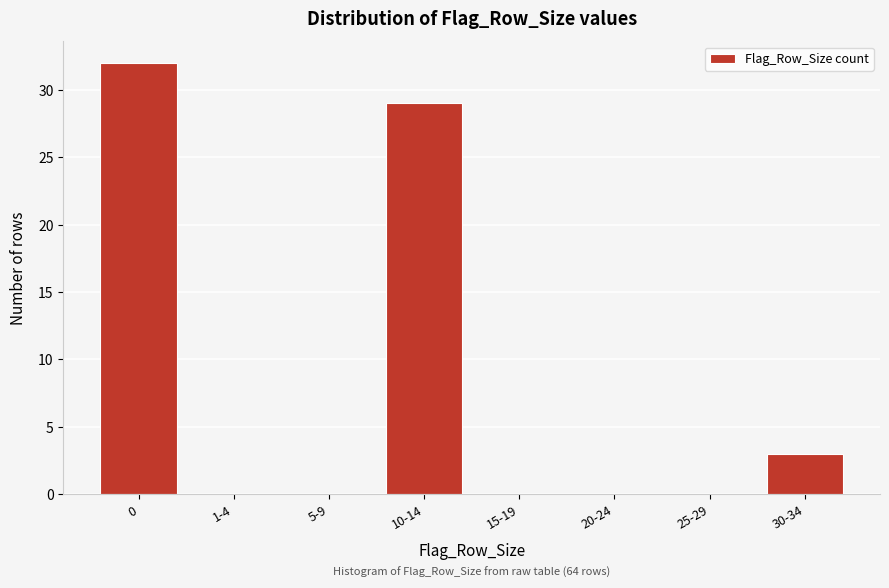

Reading right to left, extract all data points from this chart.

30-34=3	25-29=0	20-24=0	15-19=0	10-14=29	5-9=0	1-4=0	0=32